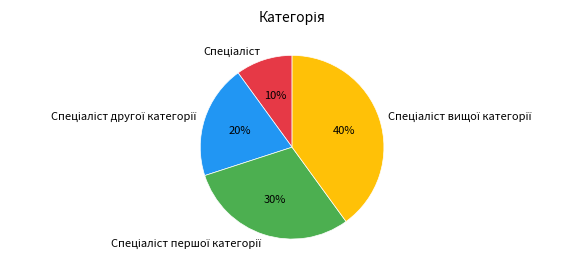

Is there any slice that represents more than half of the pie?

No